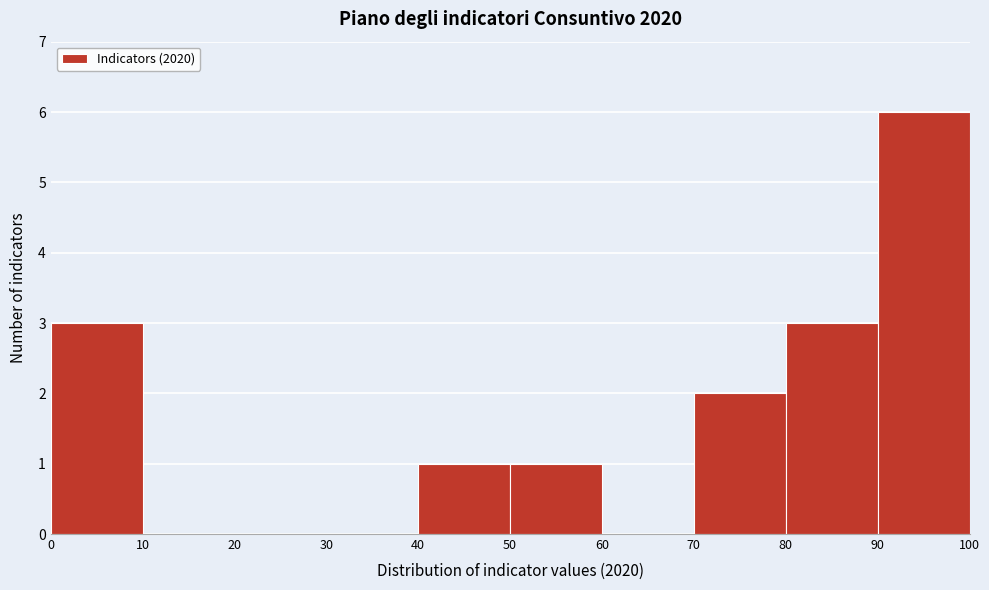

What is the height of the bar covering 90 to 100 on the x-axis? The values are not printed on the chart, so give them approximately, as read against the axis.

6